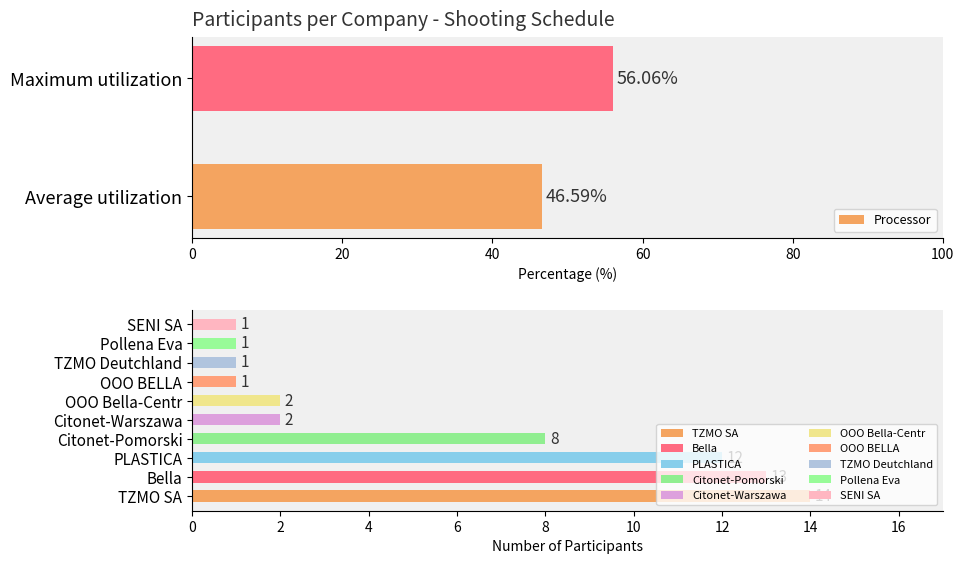

How many data points are above 56?

1